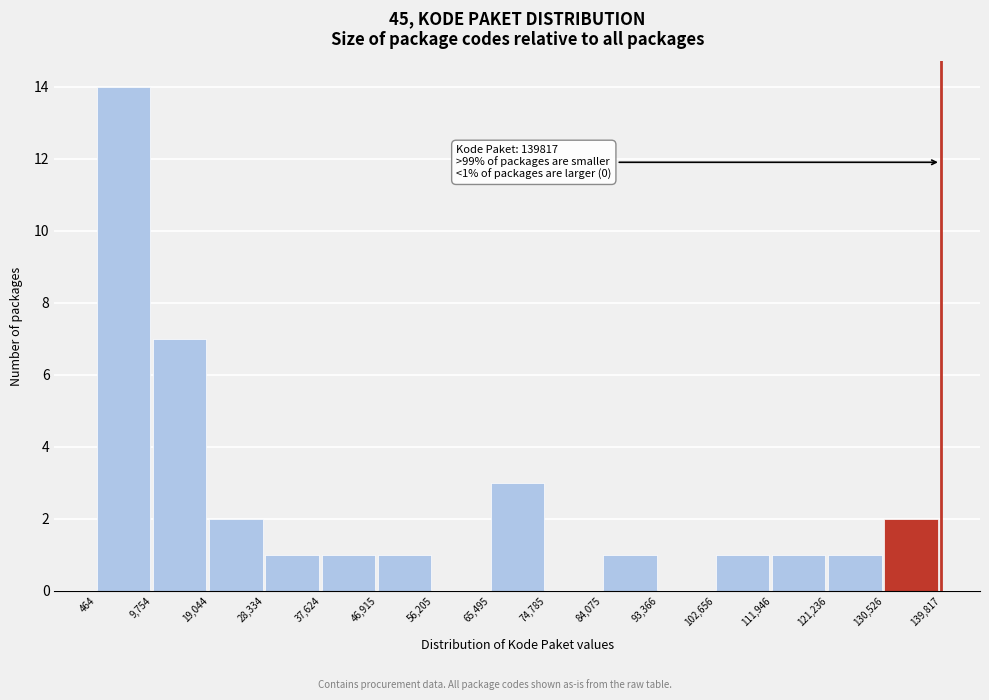

Which range on the x-axis has the tallest bar?

464 to 9,754